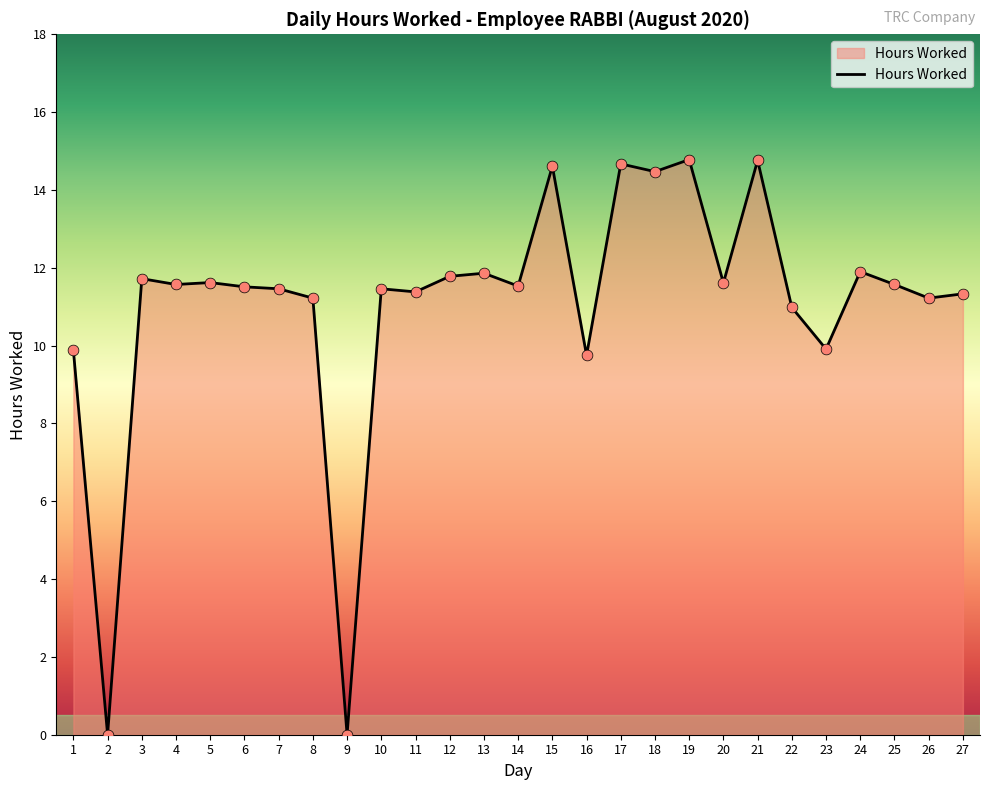

What is the ratio of the value at 12 to the value at 23?

1.2